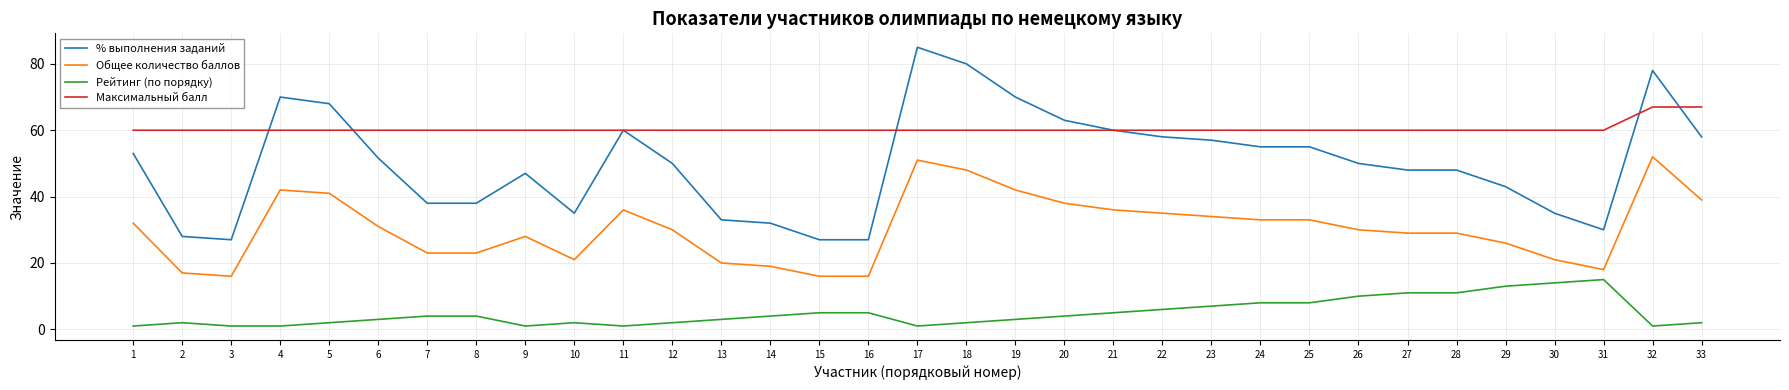

True or false: % выполнения заданий has more than 1 interior local peaks.

True